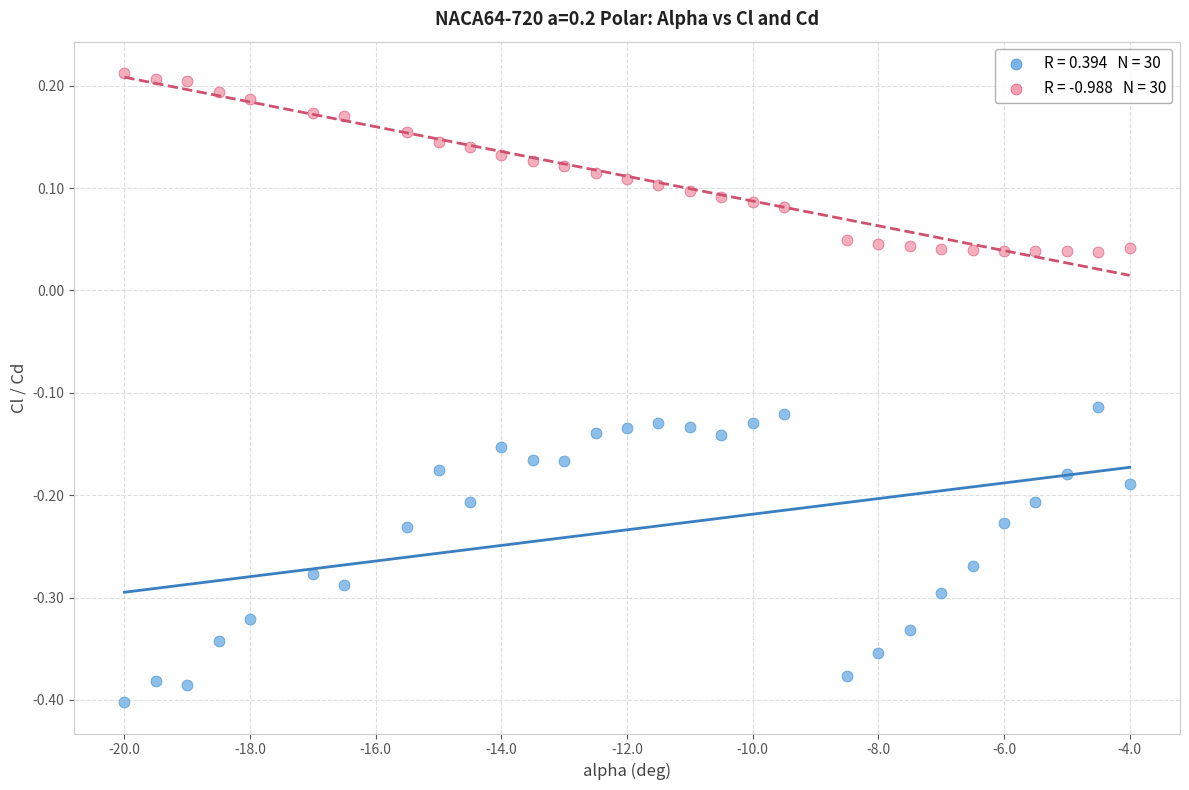

Across all data points, what is the range of X values (max minus min)?

16.0